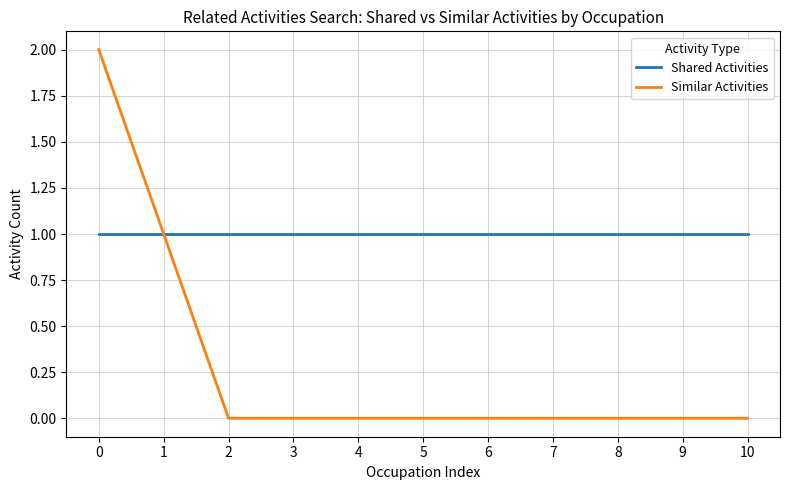

Which series has the widest spread of values?

Similar Activities